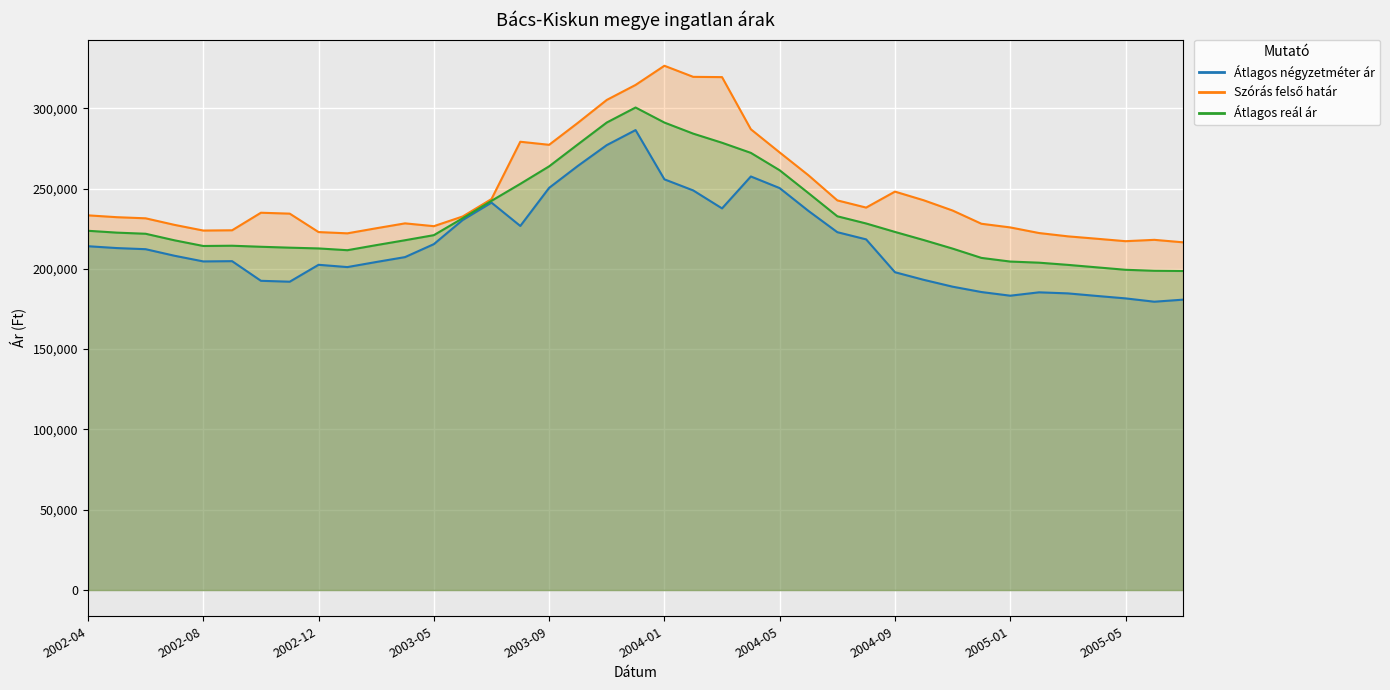

What is the label of the 32nd point from the left?

2004-12